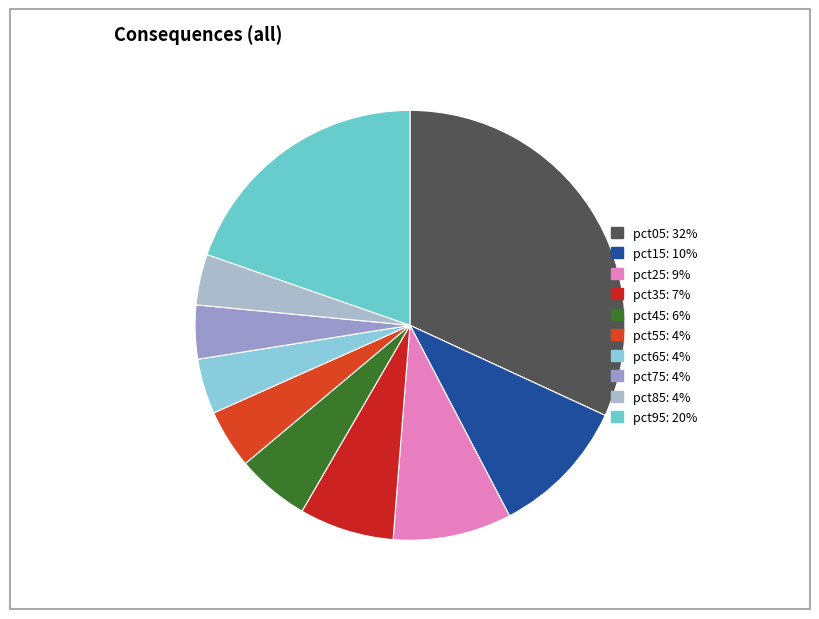

What is the largest slice in the pie chart?

pct05